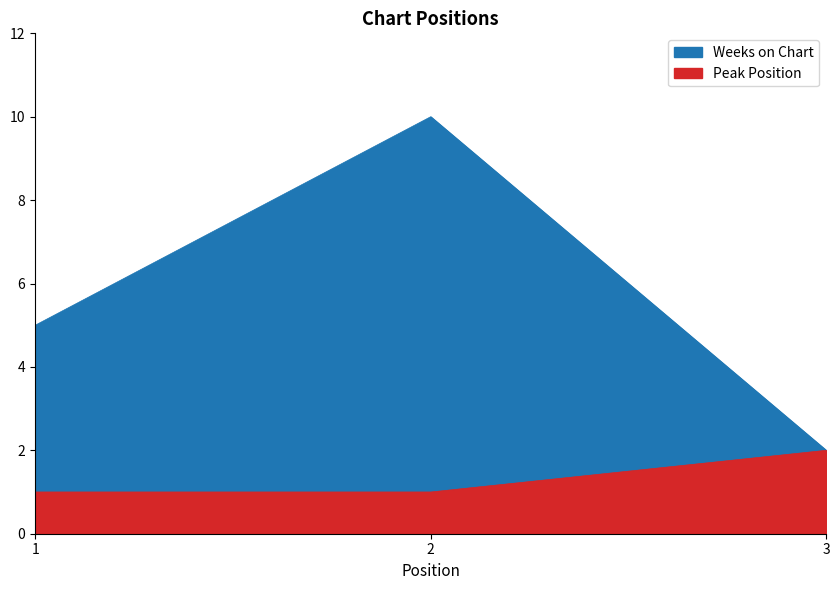

What is the total value across all series at 1?

6